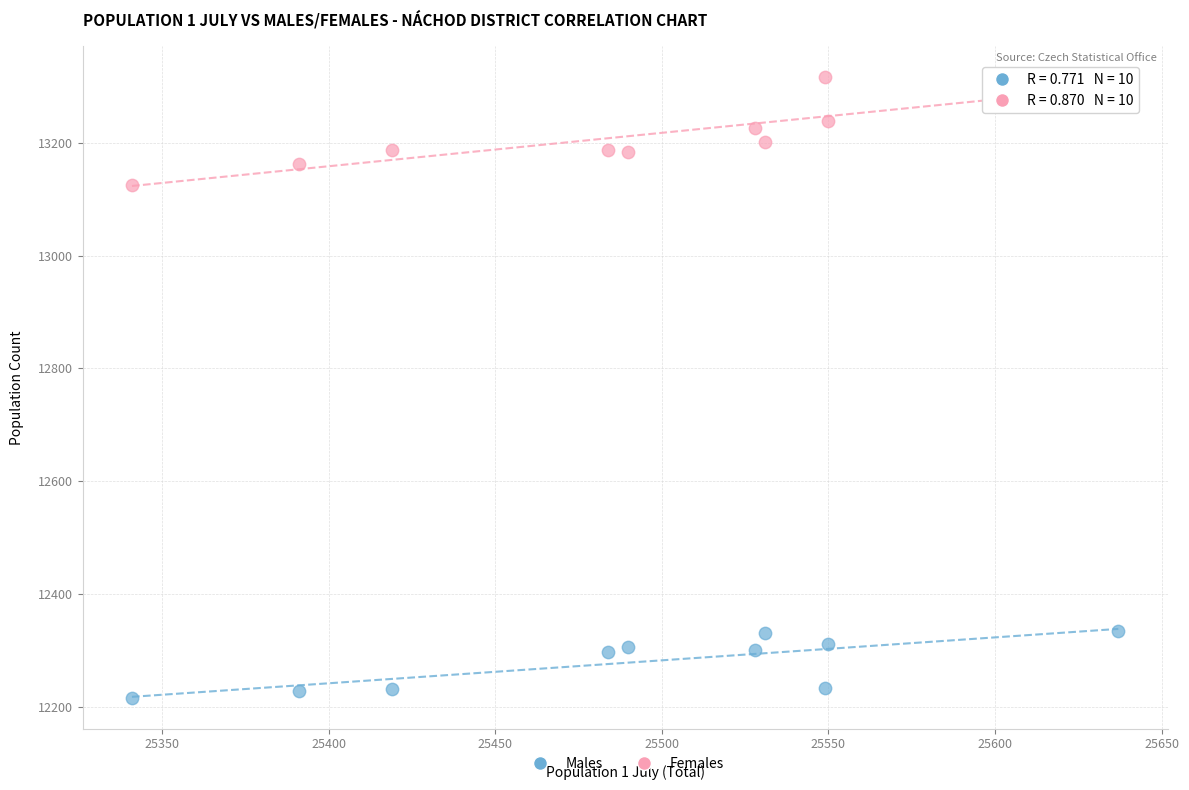

Across all series, what Y value is closest to 12766?

13125